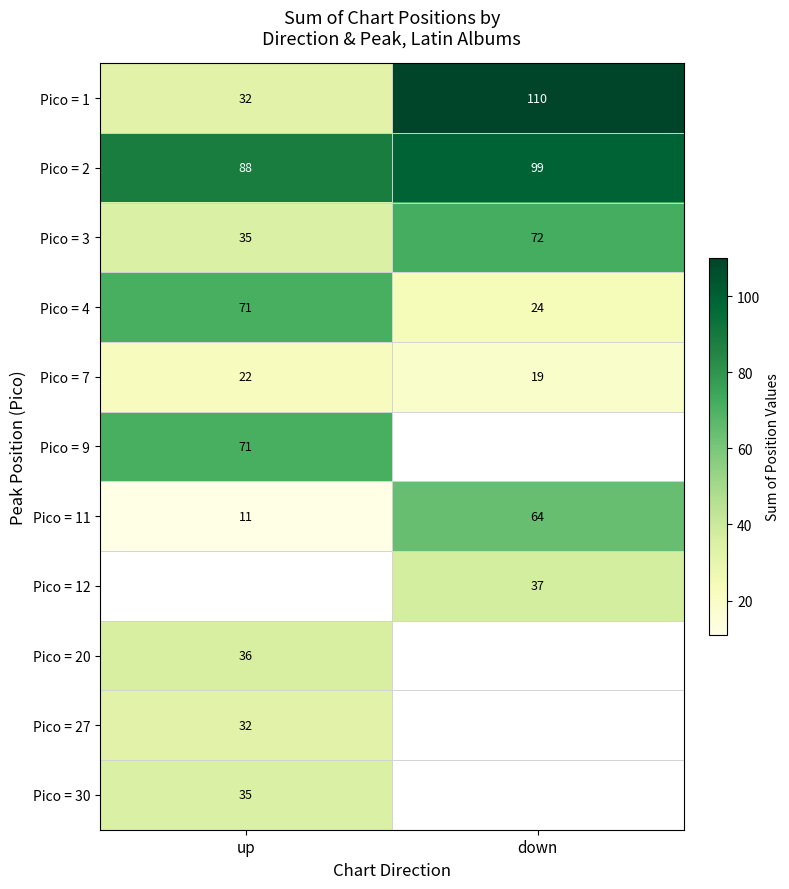

List the labels in order of Pico = 2 value, largest first.

down, up